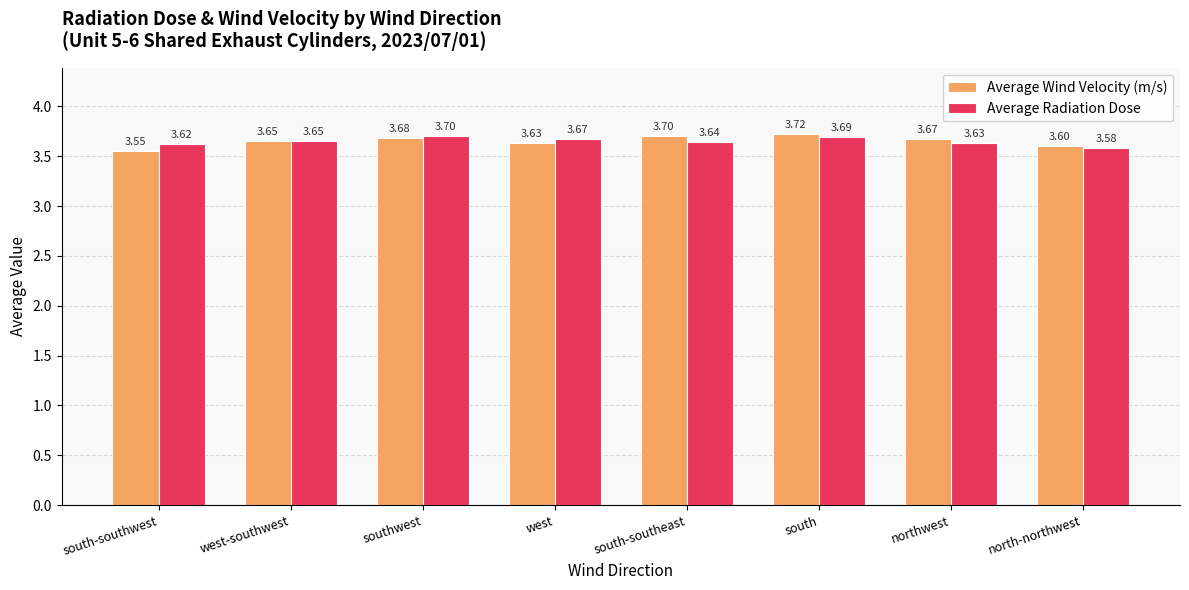

How many Average Radiation Dose values are between 3 and 4?

8